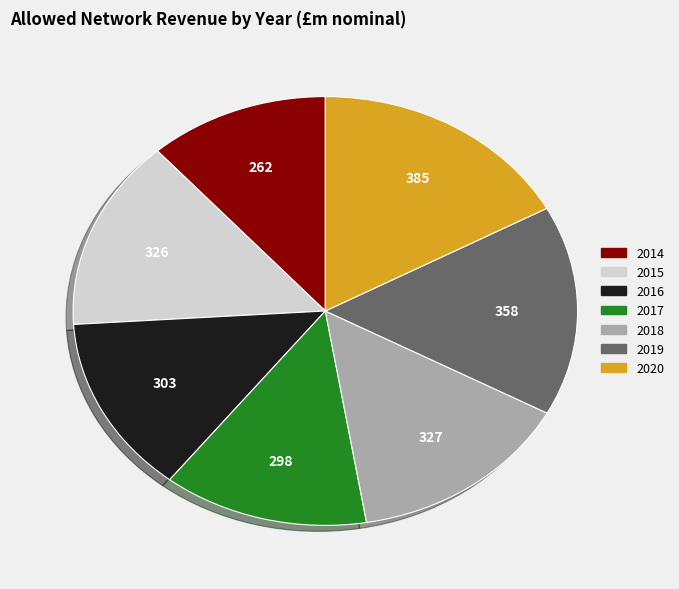

What is the ratio of the value at 2017 to the value at 2016?

1.0